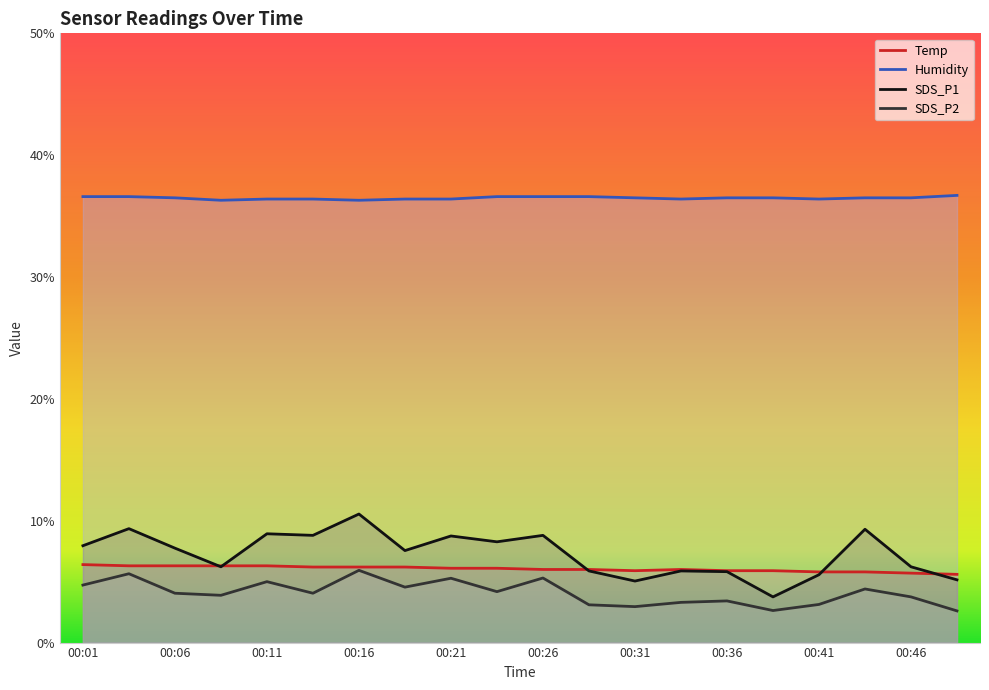

True or false: SDS_P2 has a value of 4.1 at 00:38.

False